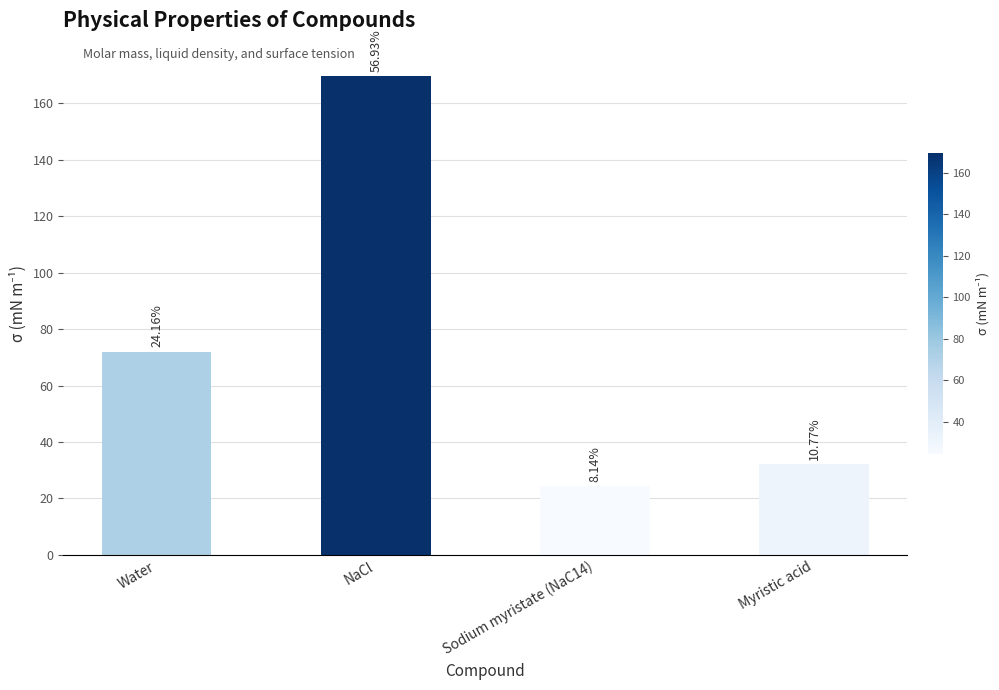

What is the ratio of the value at Sodium myristate (NaC14) to the value at NaCl?

0.1